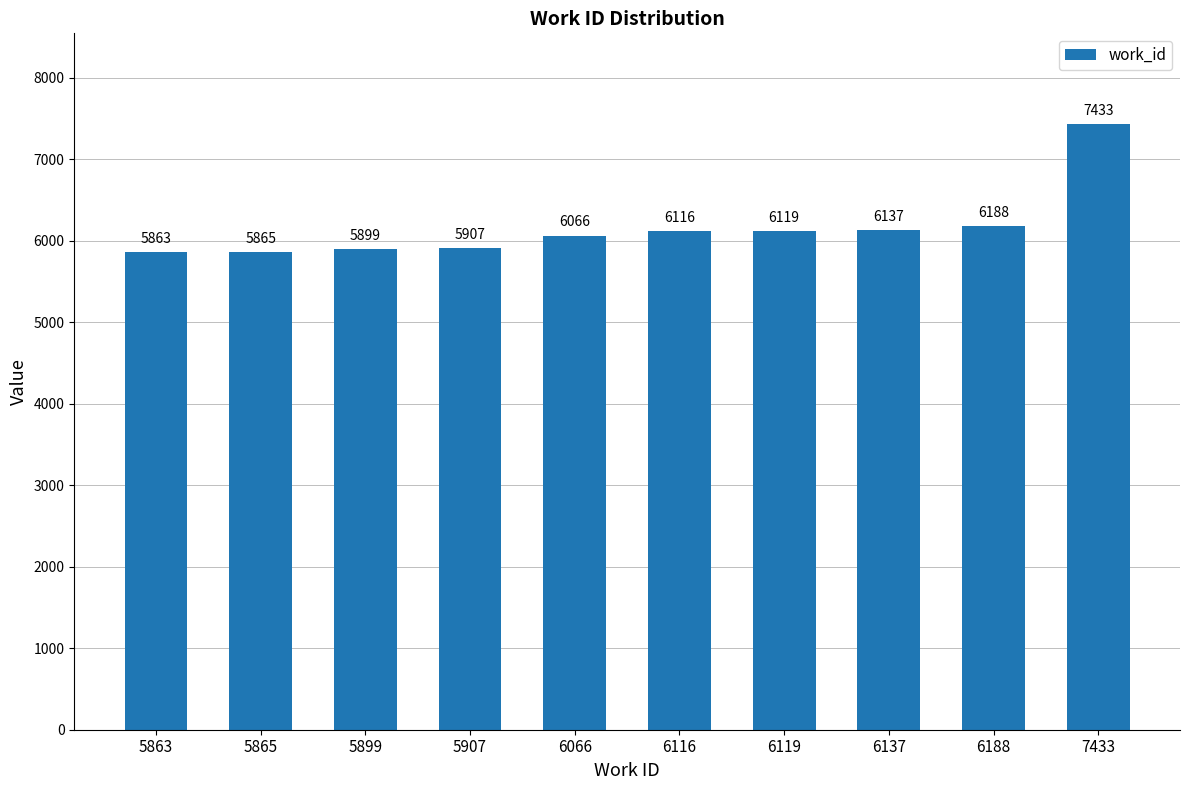

Reading left to right, what are all the values shown in this chart?

5863=5863	5865=5865	5899=5899	5907=5907	6066=6066	6116=6116	6119=6119	6137=6137	6188=6188	7433=7433